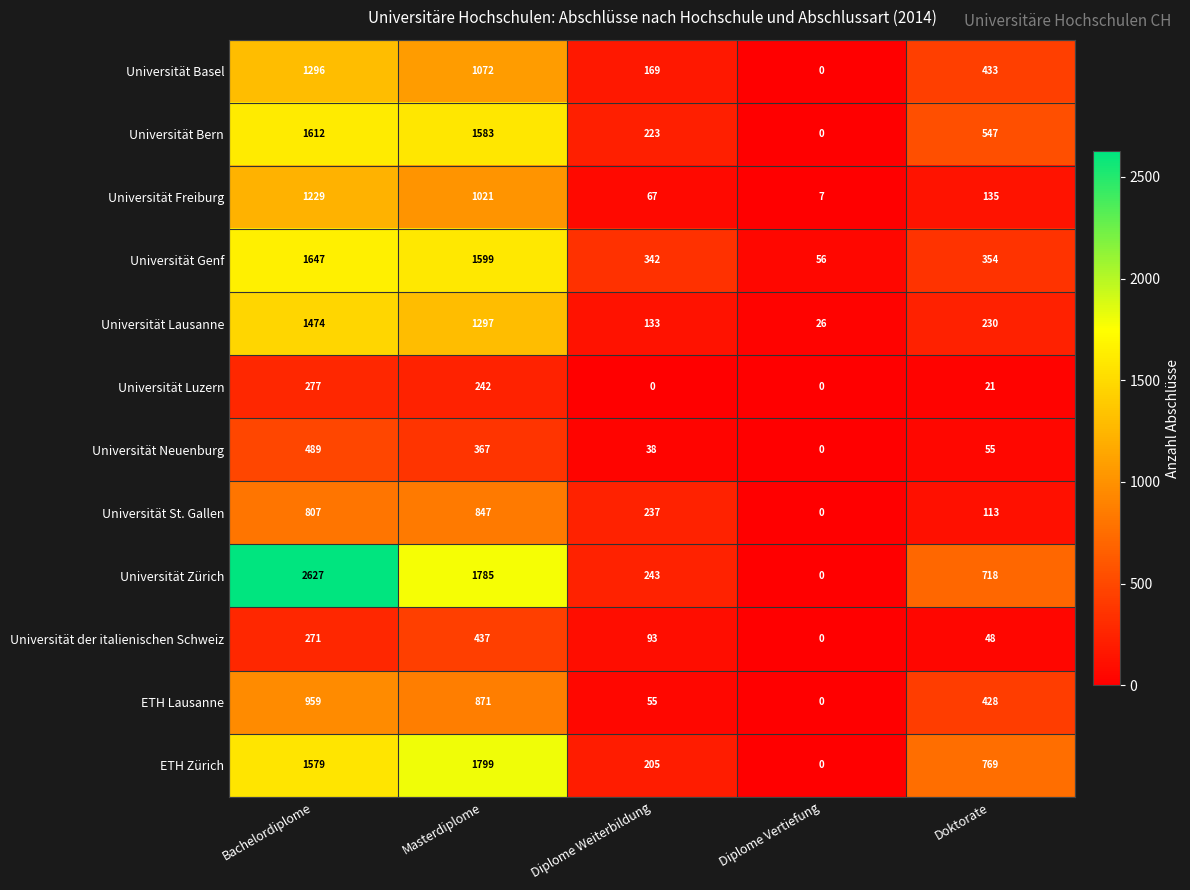

The value of Universität Luzern at Doktorate is 29. True or false?

False